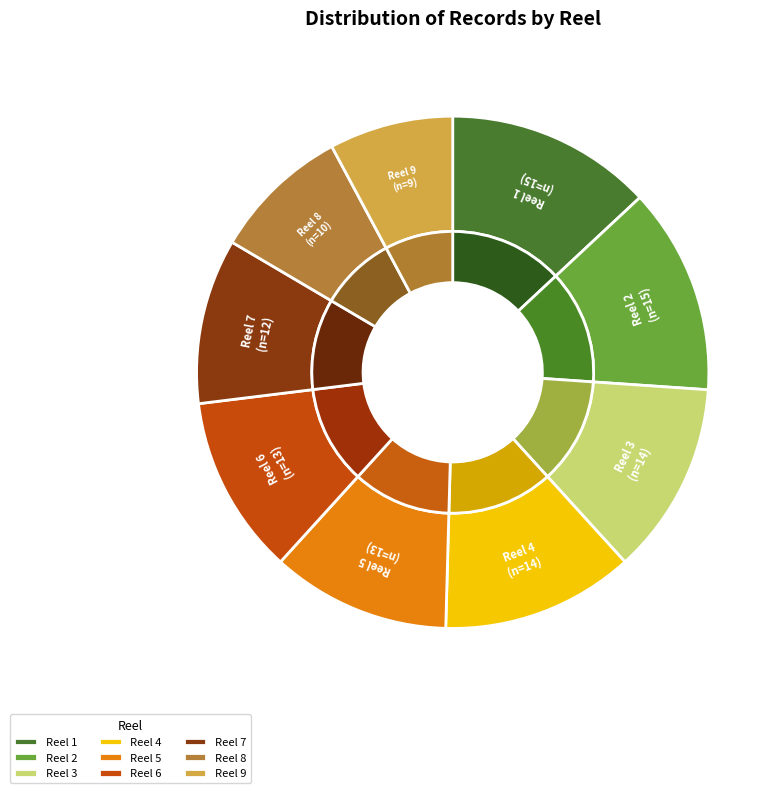

Is there a majority slice in this chart?

No